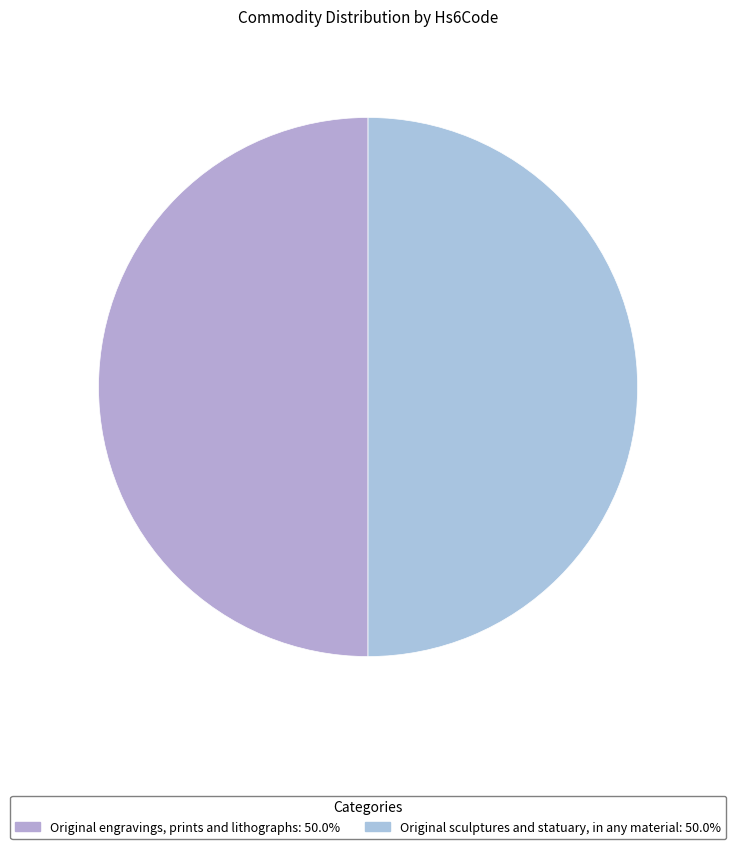

Approximately how many times larger is the value at Original engravings, prints and lithographs compared to Original sculptures and statuary, in any material?

1.0